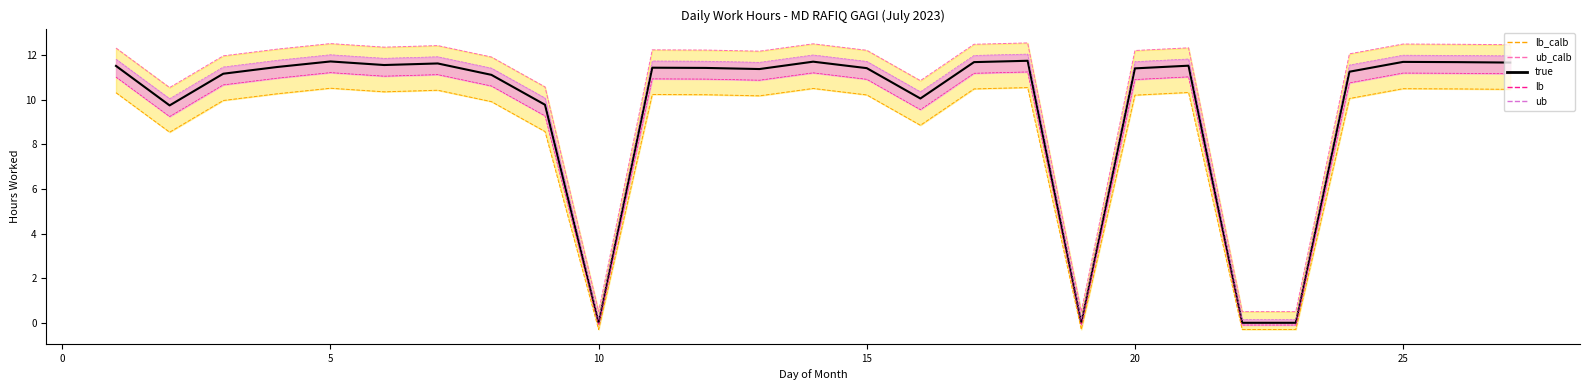

How many interior local peaks does the lb_calb series have?

7